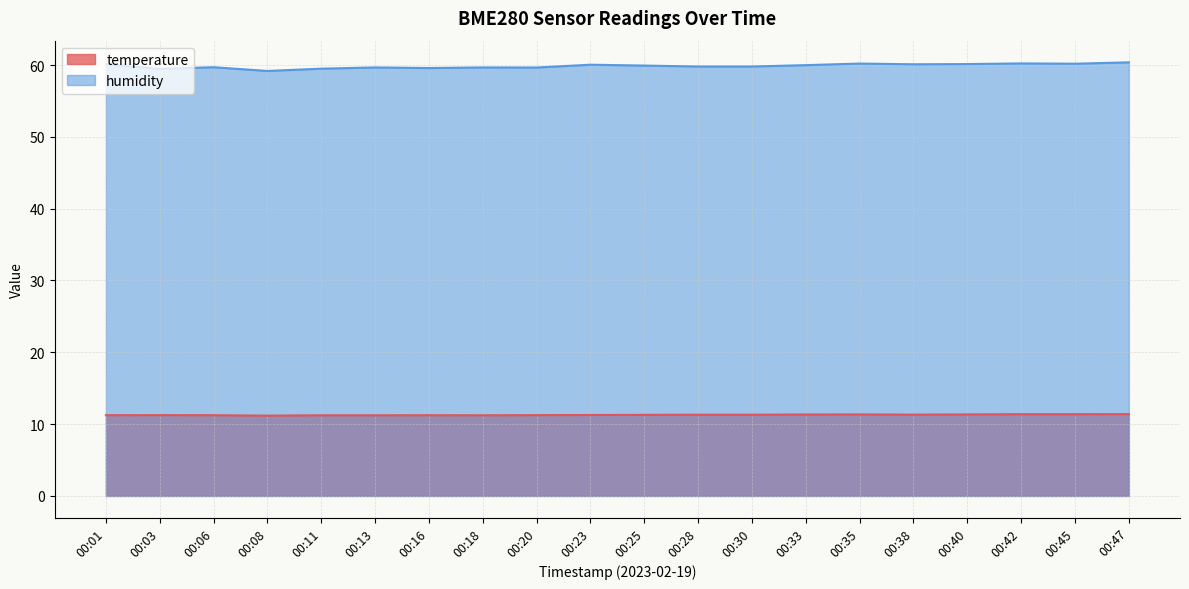

Reading left to right, list all the values displayed in this chart.

temperature: 11.2	11.2	11.2	11.2	11.2	11.2	11.2	11.2	11.2	11.3	11.3	11.3	11.3	11.3	11.3	11.3	11.3	11.4	11.4	11.4
humidity: 60.1	59.5	59.7	59.2	59.5	59.7	59.6	59.7	59.7	60.0	59.9	59.8	59.8	60.0	60.2	60.1	60.1	60.2	60.2	60.4